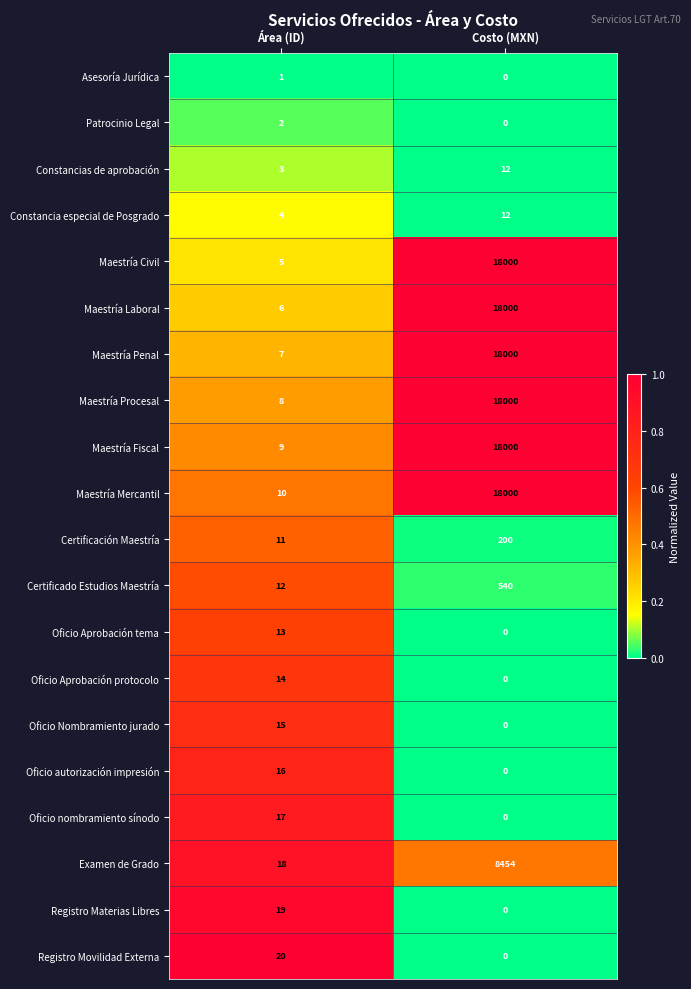

What is the approximate value of Registro Materias Libres at Área (ID), to the nearest 5?

20